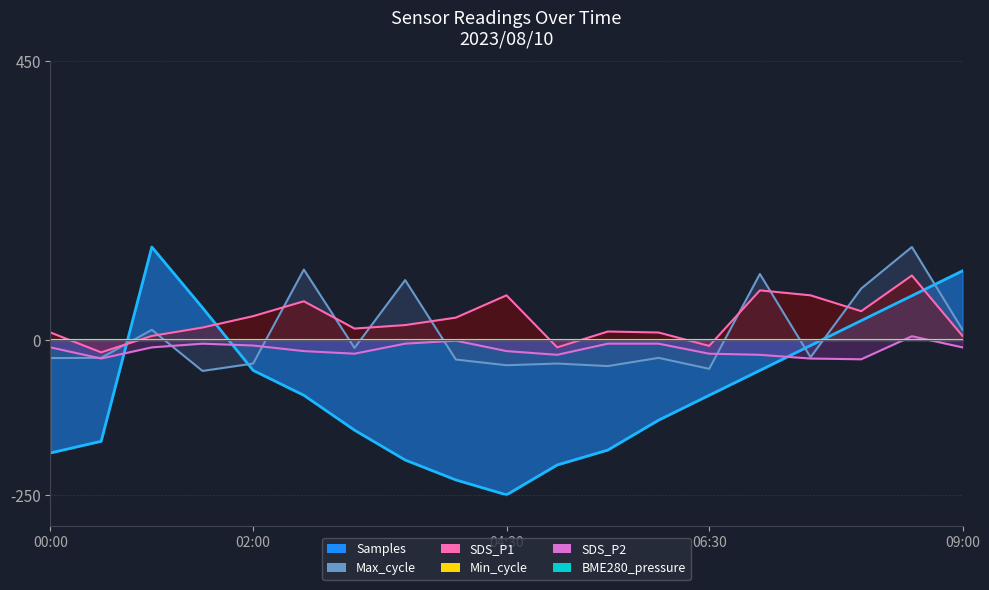

True or false: Max_cycle has more than 0 interior local peaks.

True